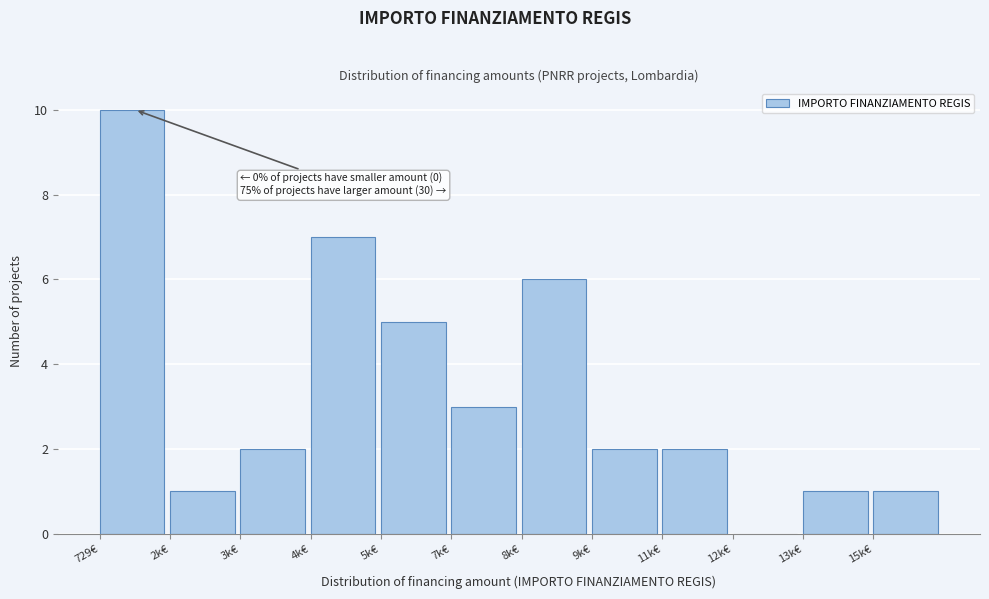

Reading right to left, list all the values displayed in this chart.

15k€=1	13k€=1	12k€=0	11k€=2	9k€=2	8k€=6	7k€=3	5k€=5	4k€=7	3k€=2	2k€=1	729€=10